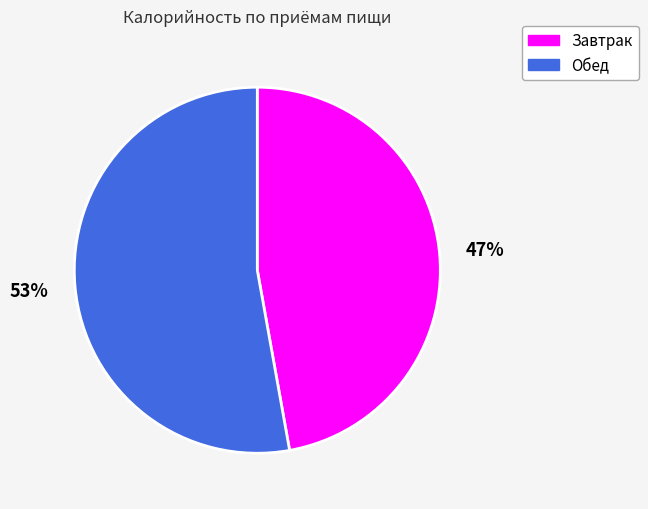

Rank the categories by value from lowest to highest.

Завтрак, Обед